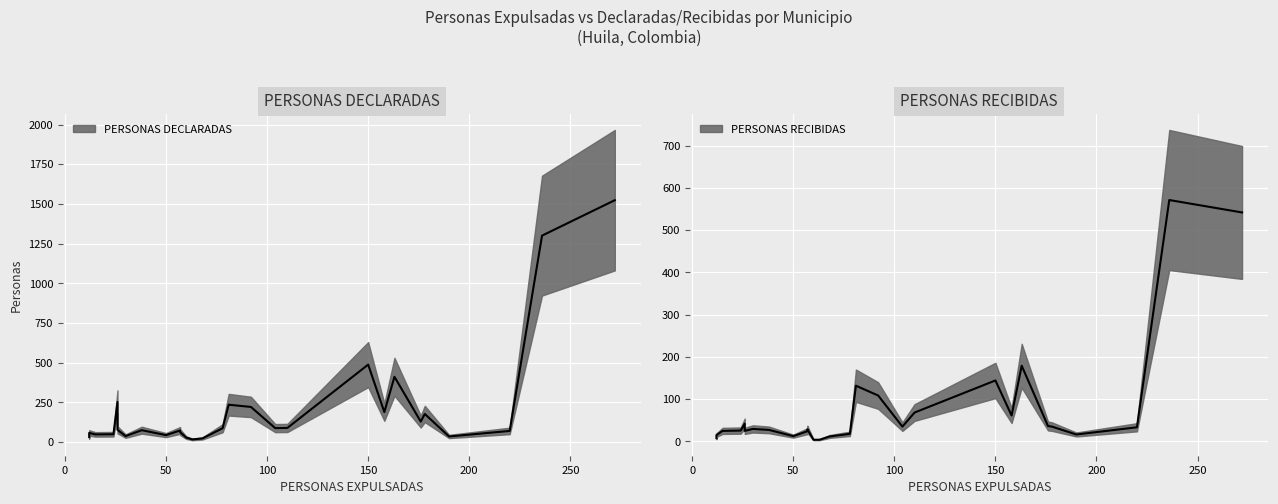

Which series has the largest range (max minus min)?

PERSONAS DECLARADAS